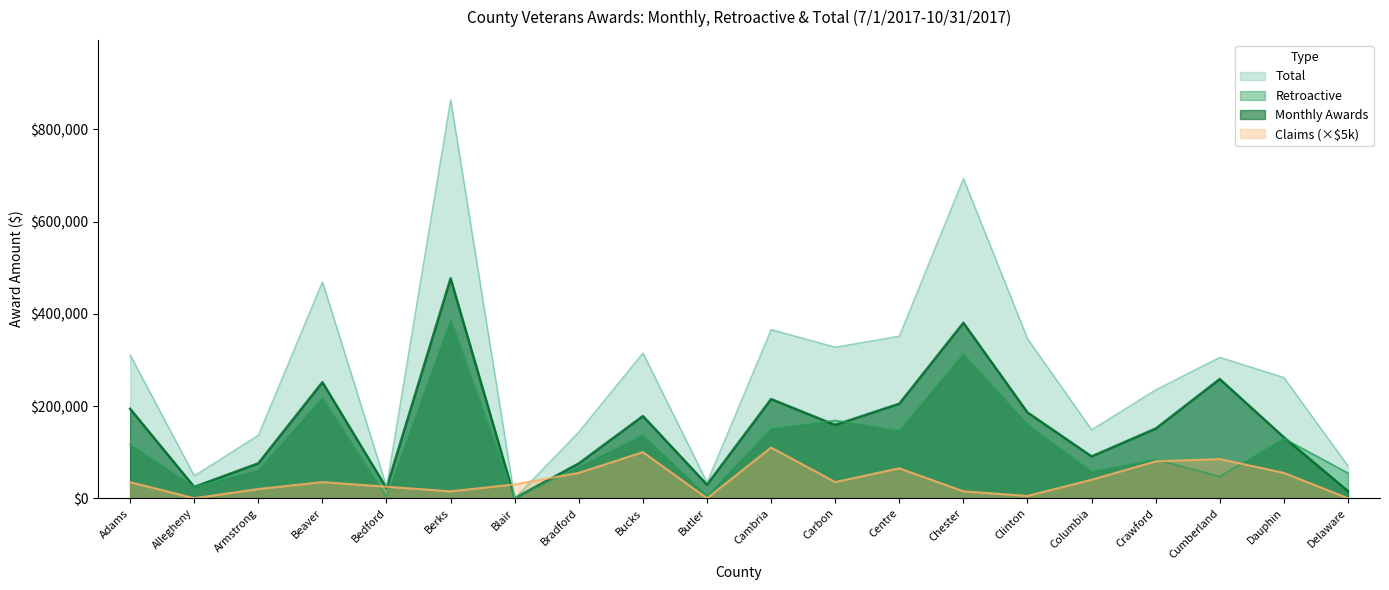

True or false: Retroactive has a value of 222936.4 at Dauphin.

False